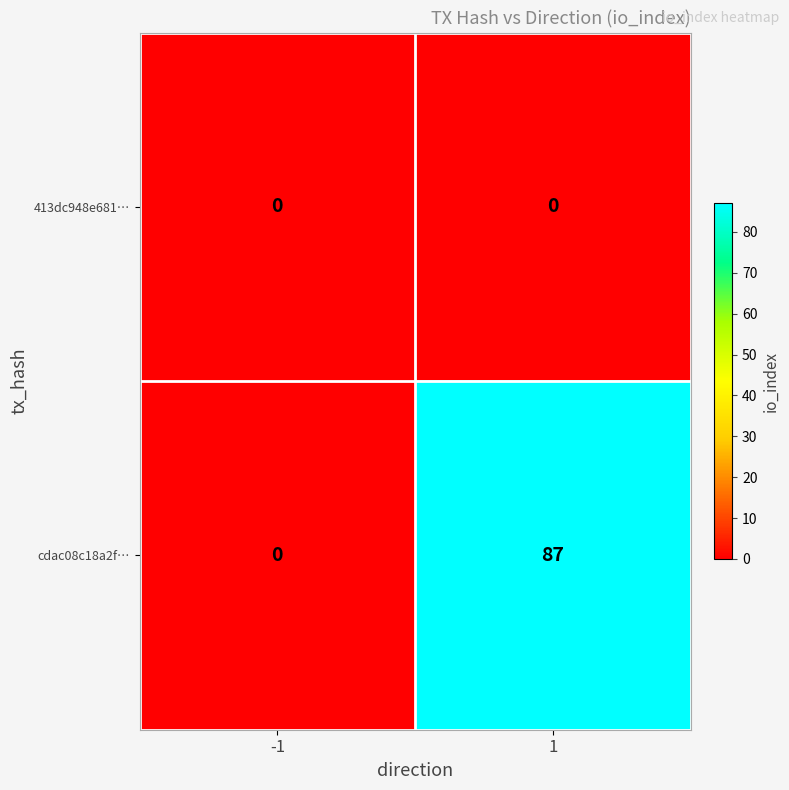

What is the sum of the cdac08c18a2f… values at 1 and -1?

87